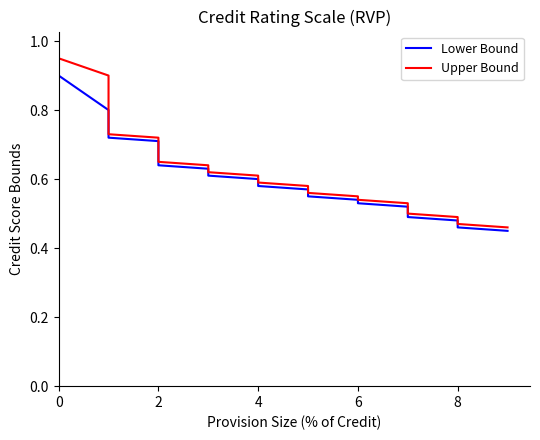

What are all the series names shown in the legend?

Lower Bound, Upper Bound